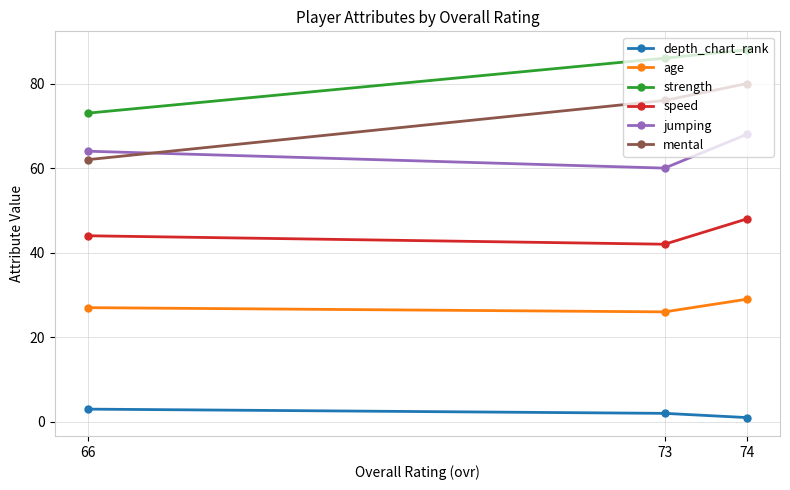

How many data points does each series have?

3